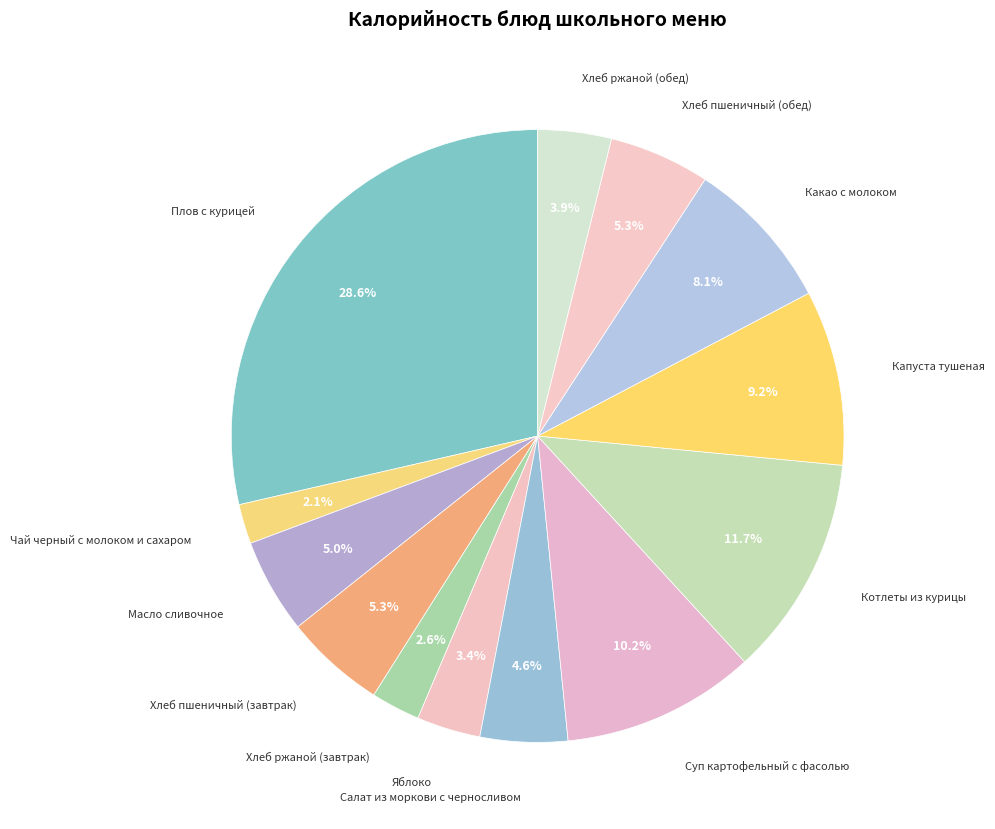

How many slices are in this pie chart?

13